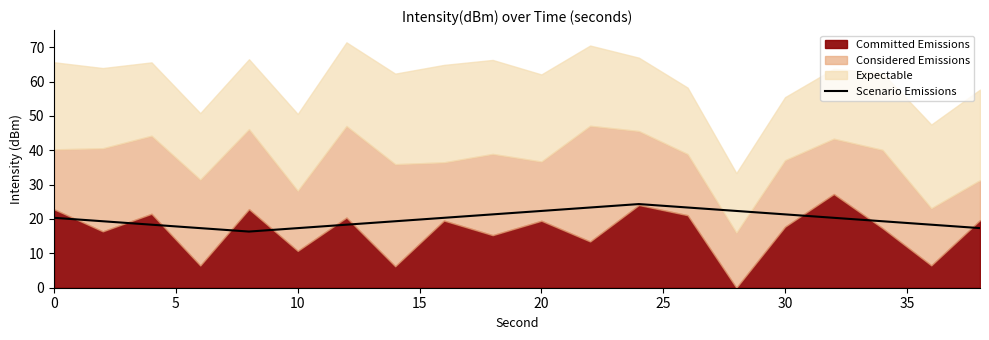

The Scenario Emissions series shows 17.3 at 10. True or false?

True